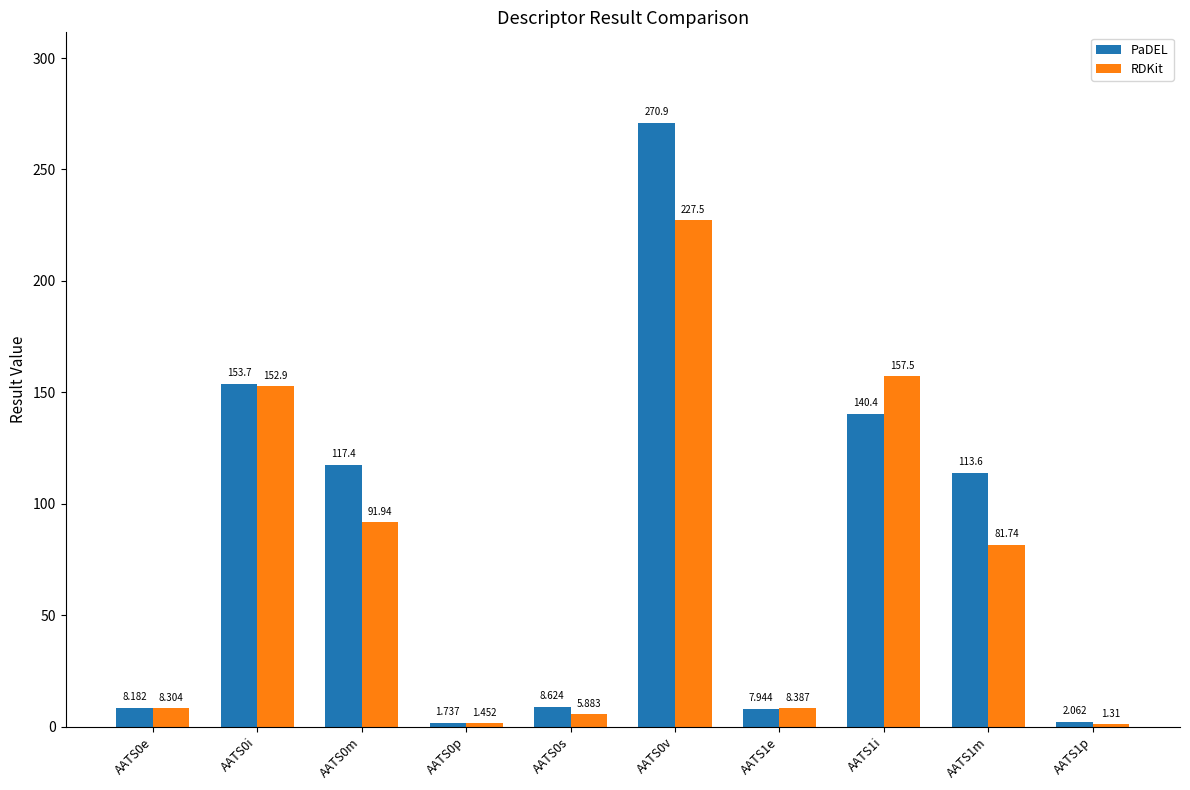

What is the total value across all series at AATS1i?

297.9